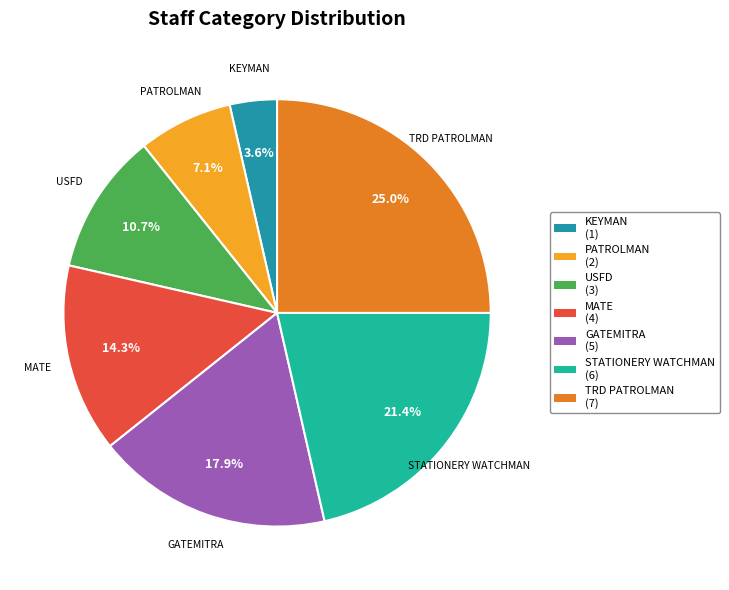

The PATROLMAN slice represents 17% of the pie. True or false?

False